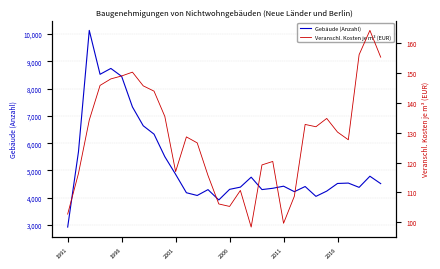

What is the highest value of the Gebäude (Anzahl) series?

10133